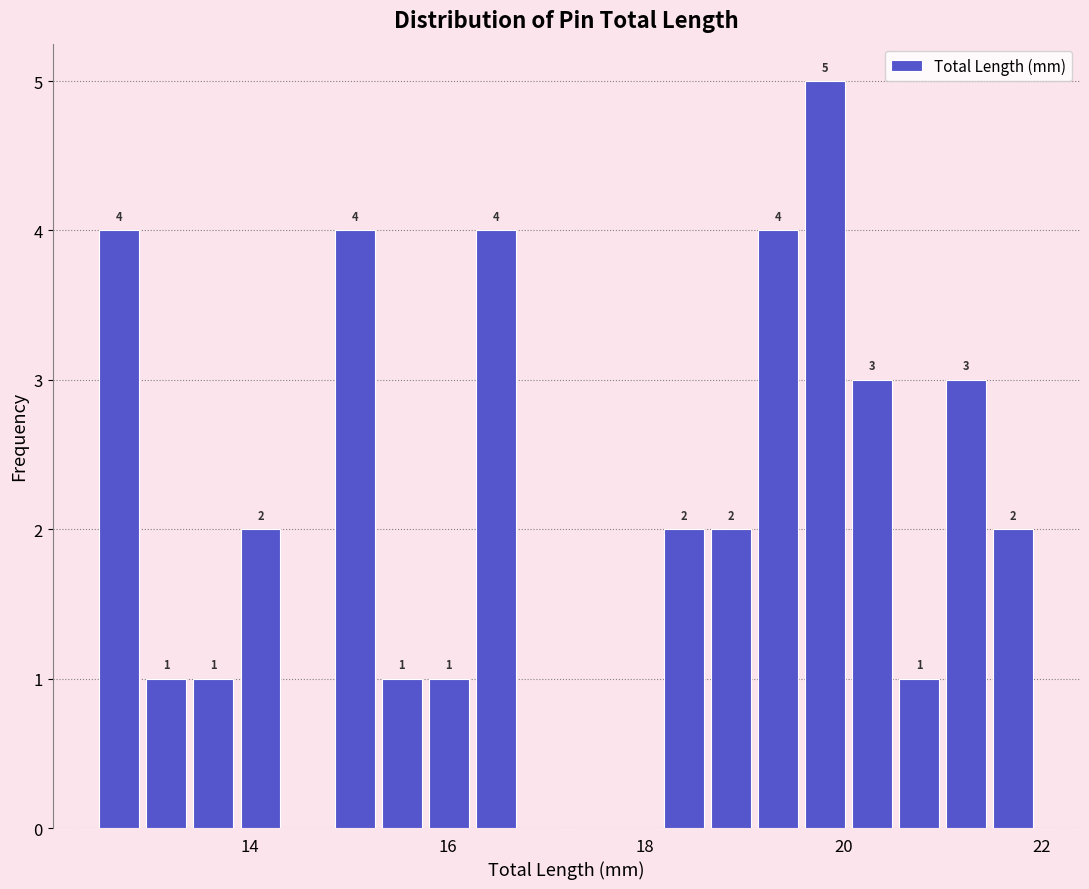

Read against the x-axis, roughly where is the centre of the tallest bar?

19.8